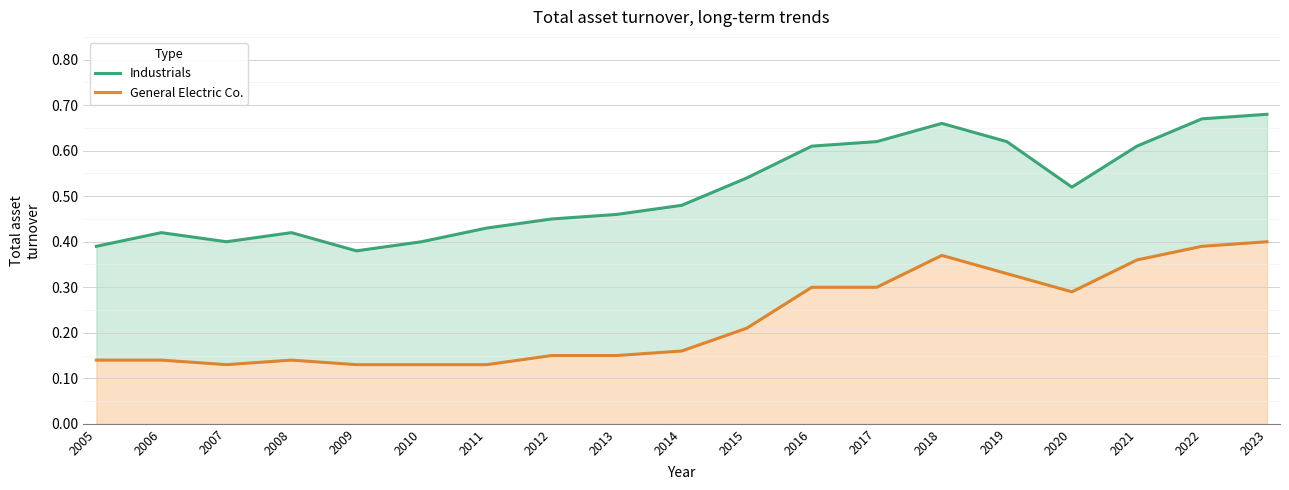

The value of Industrials at 2010 is 0.4. True or false?

True